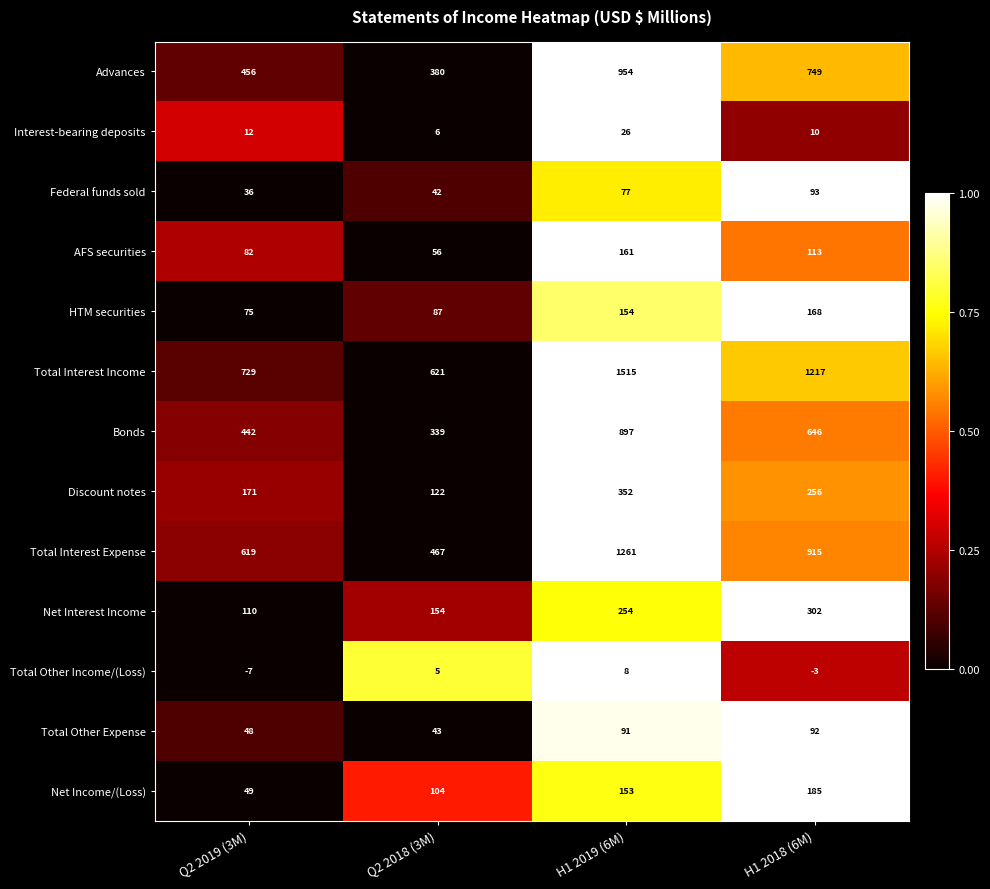

Which category has the lowest value in the Total Interest Income series?

Q2 2018 (3M)